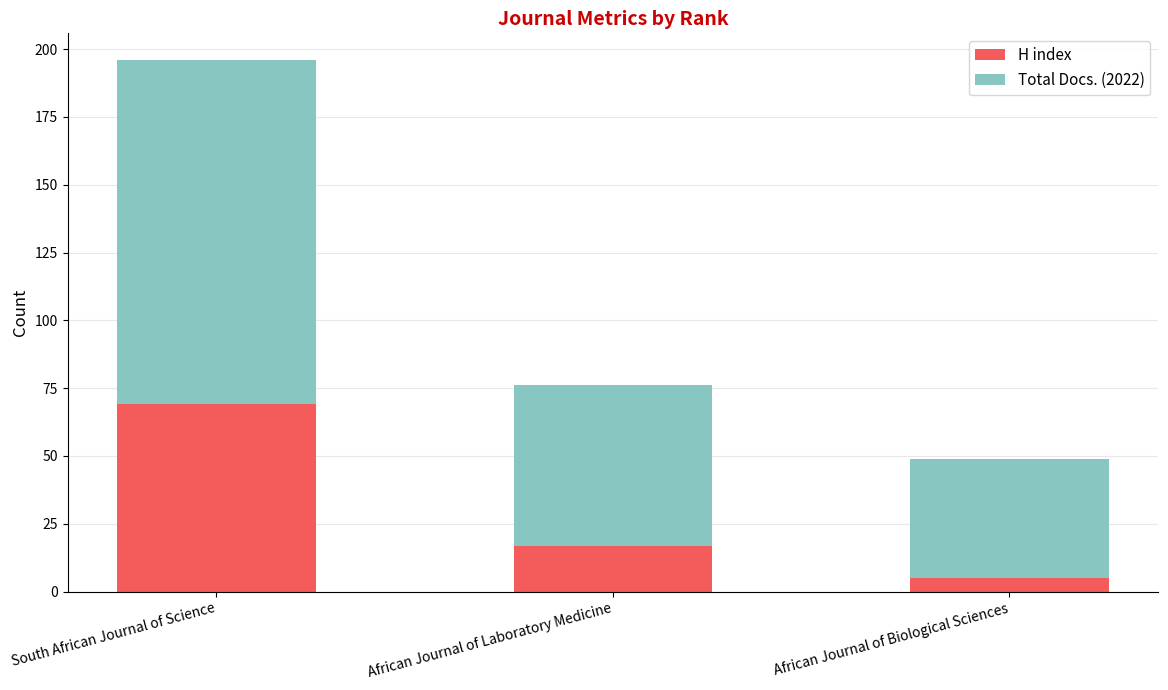

What is the value of the H index bar at the 2nd from the left?

17